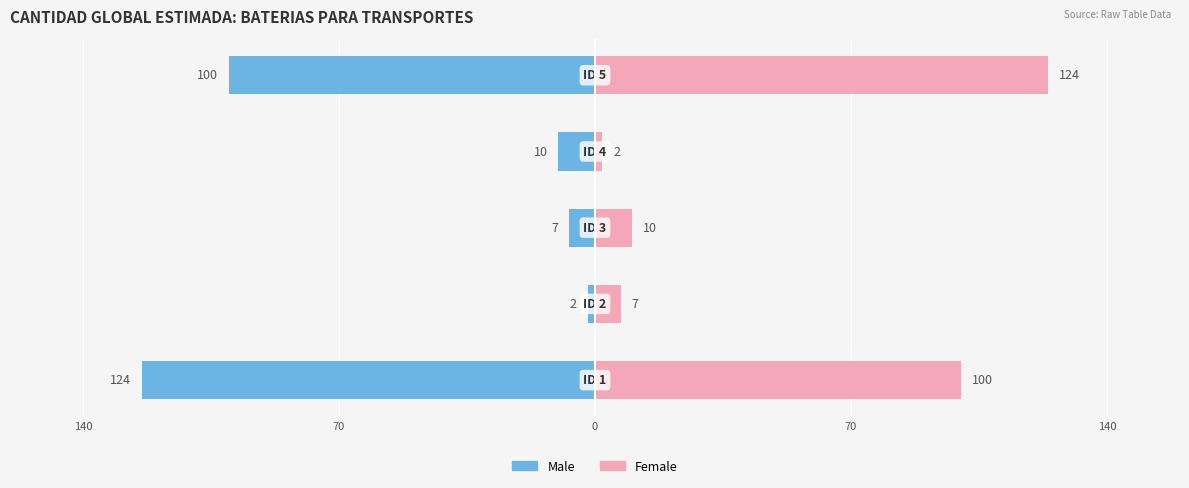

Reading left to right, extract all data points from this chart.

Male: -124	-2	-7	-10	-100
Female: 100	7	10	2	124